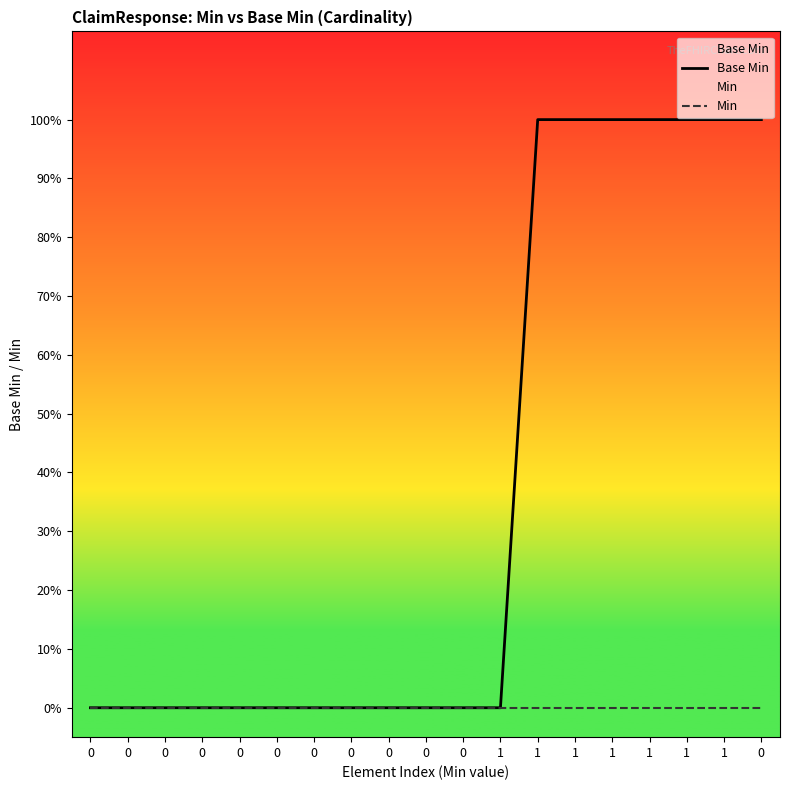

How many series are shown in this chart?

2